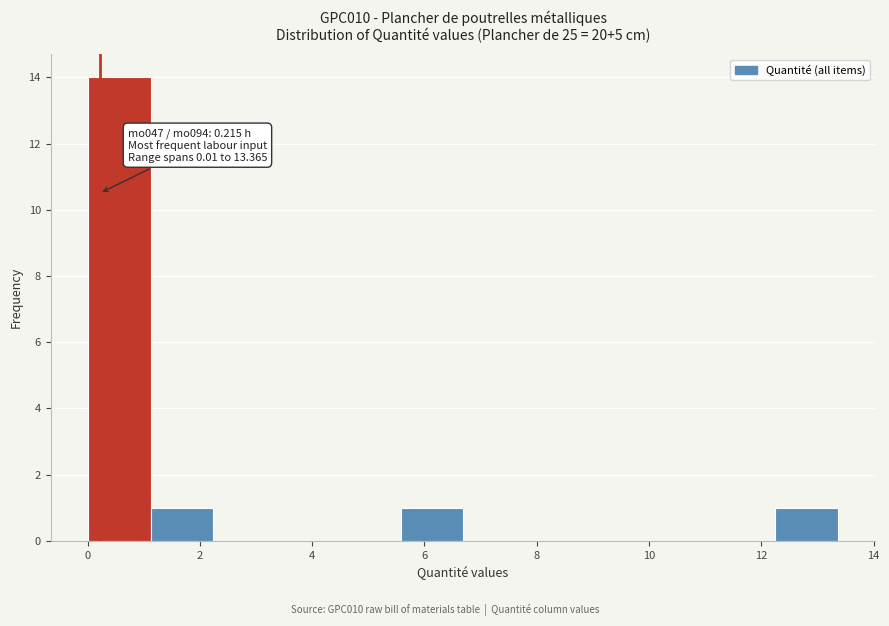

Over which range of the x-axis is the bar tallest?

0.0 to 1.2